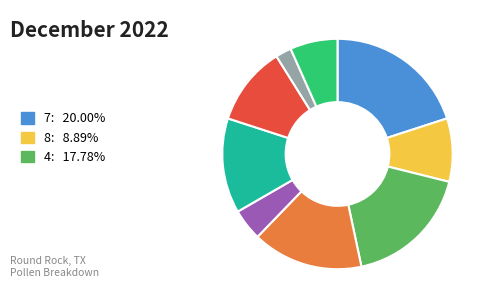

Is there any slice that represents more than half of the pie?

No